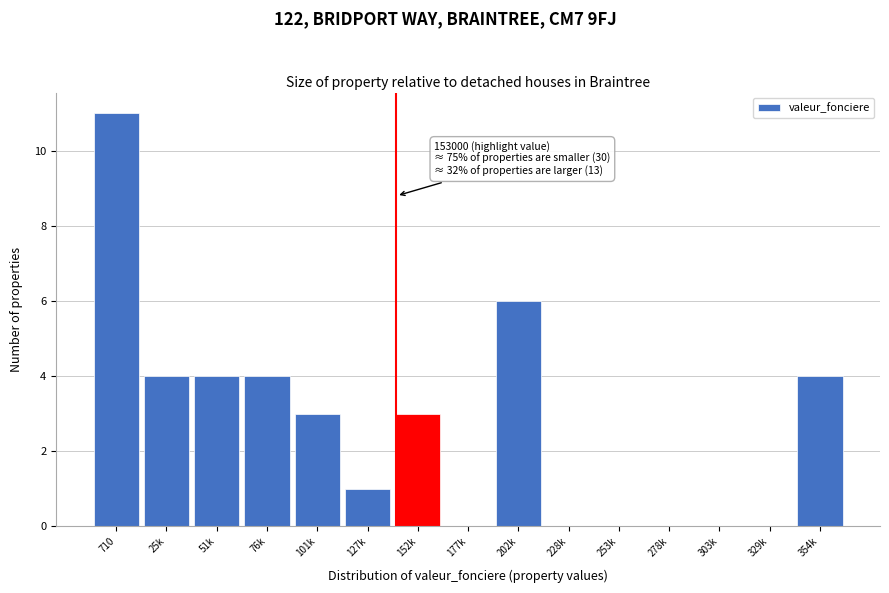

Reading left to right, transcribe all the data shown in this chart.

710=11	25k=4	51k=4	76k=4	101k=3	127k=1	152k=3	177k=0	202k=6	228k=0	253k=0	278k=0	303k=0	329k=0	354k=4